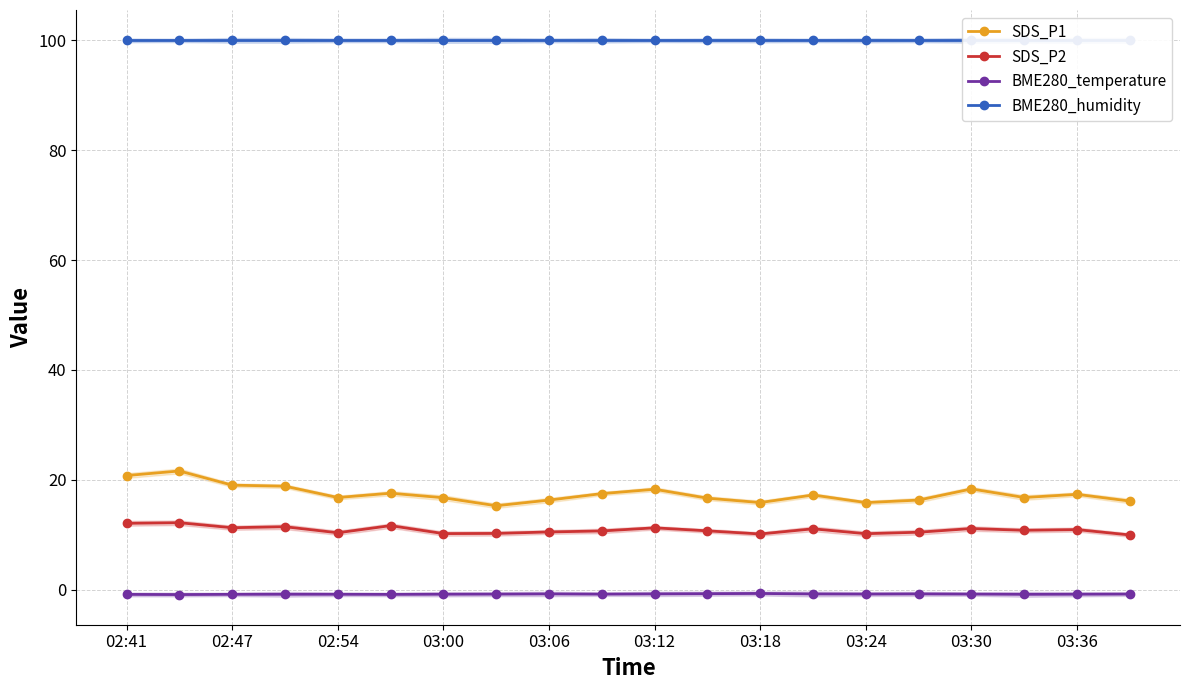

Is it true that SDS_P2 equals 9.9 at 19?

True